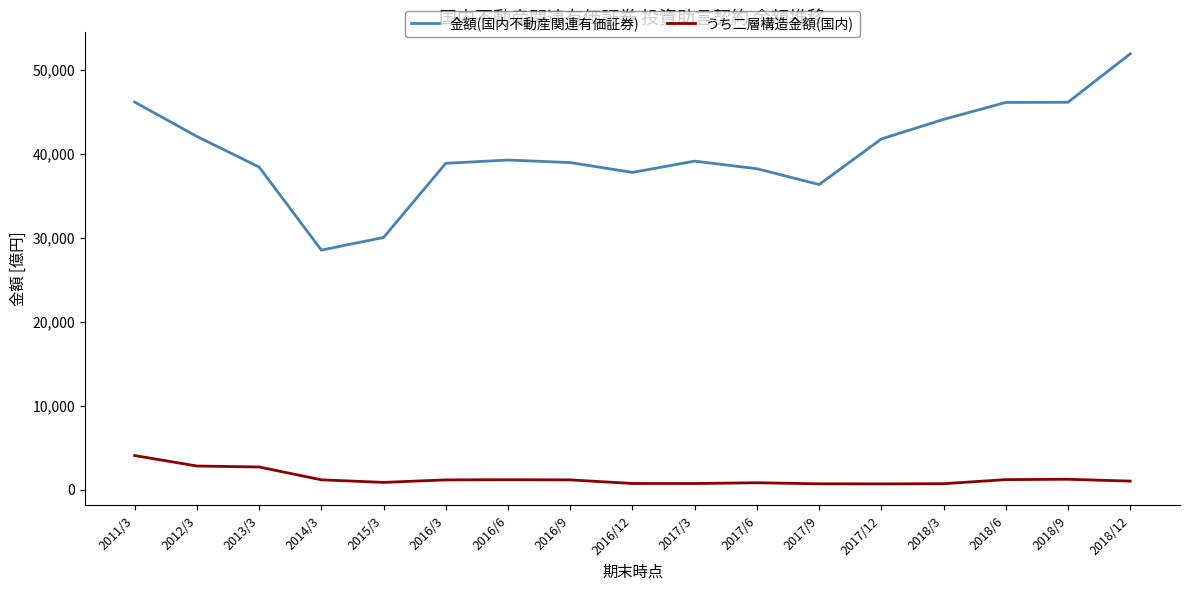

True or false: うち二層構造金額(国内) and 金額(国内不動産関連有価証券) cross at least once.

False